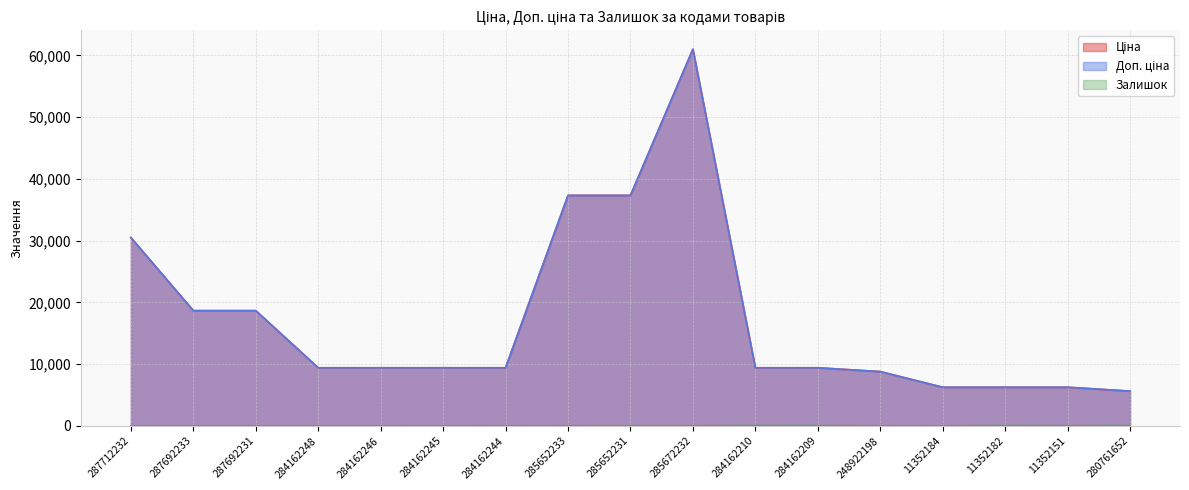

How many data points in Ціна are above 9416?

12